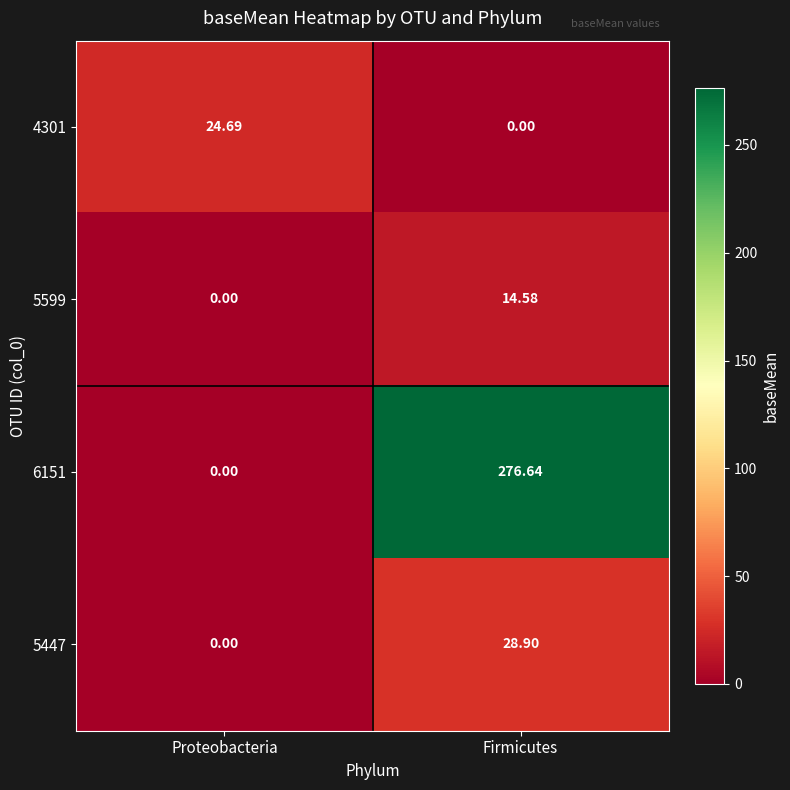

Is the value of 5447 at Firmicutes greater than the value of 4301 at Firmicutes?

Yes